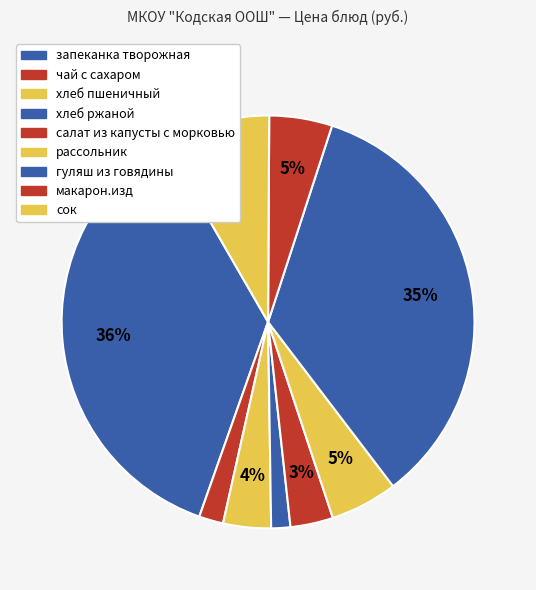

To the nearest percent, what is the combined percentage of макарон.изд and хлеб ржаной?

6%